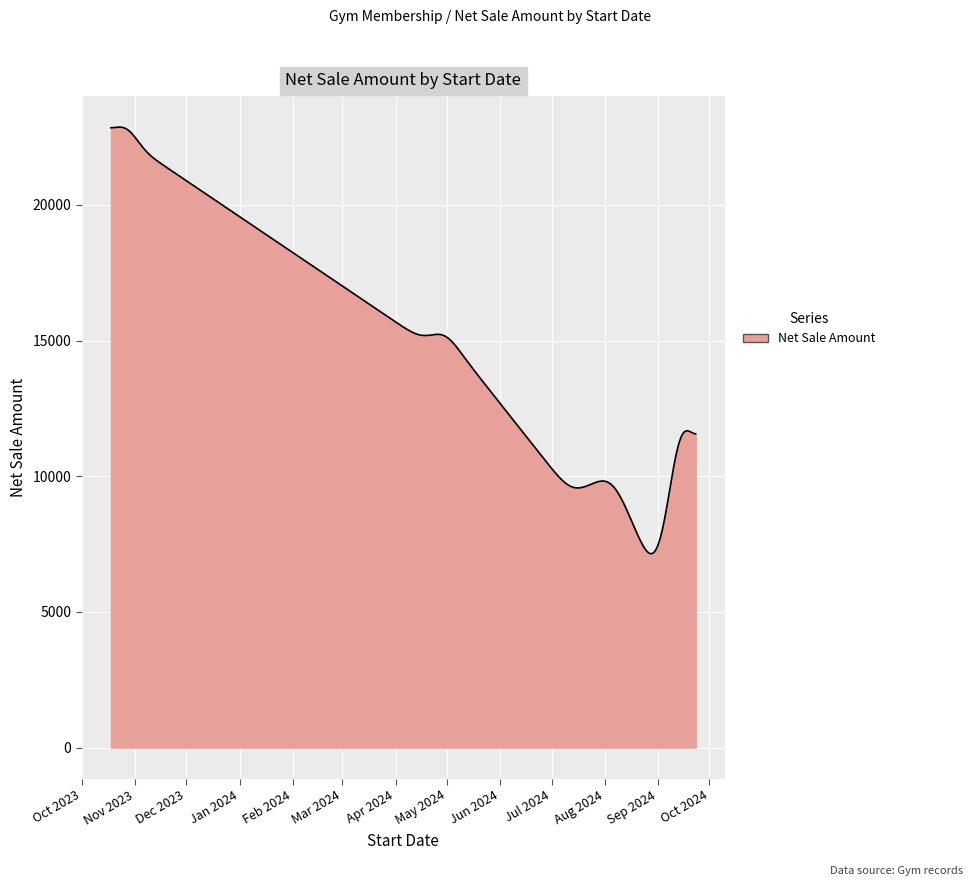

What is the difference between the maximum and minimum values?

15720.5